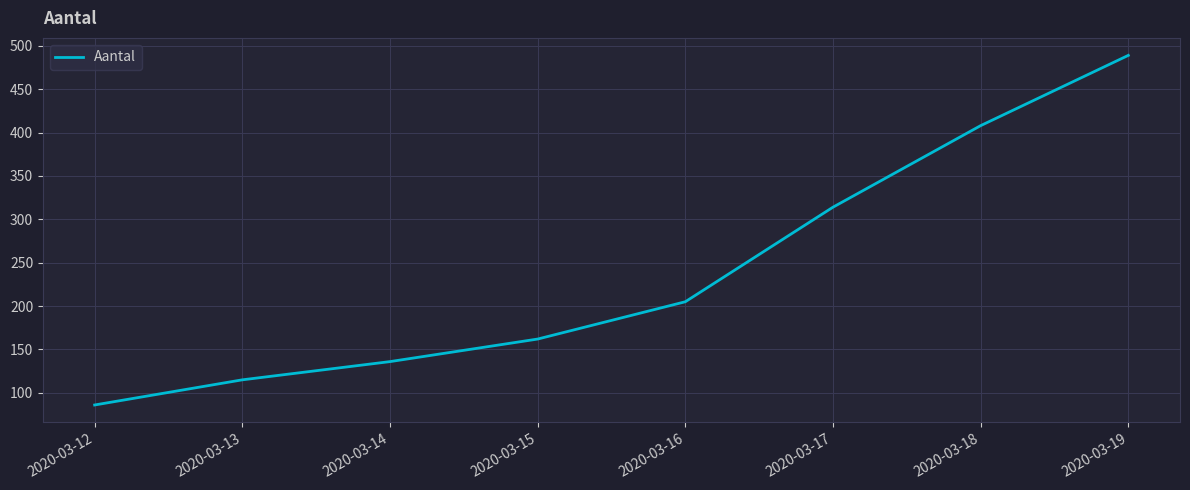

List the labels in order of value, largest first.

2020-03-19, 2020-03-18, 2020-03-17, 2020-03-16, 2020-03-15, 2020-03-14, 2020-03-13, 2020-03-12